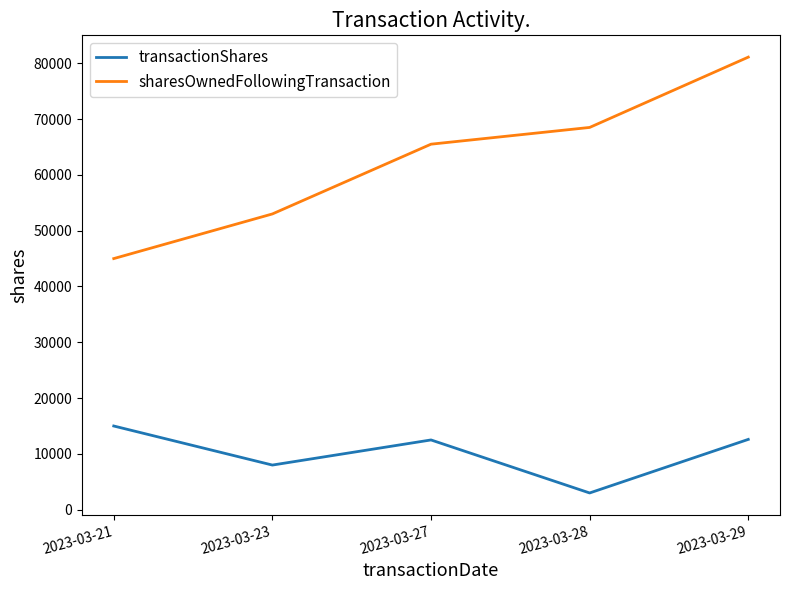

Rank the series by their average value, from highest to lowest.

sharesOwnedFollowingTransaction, transactionShares